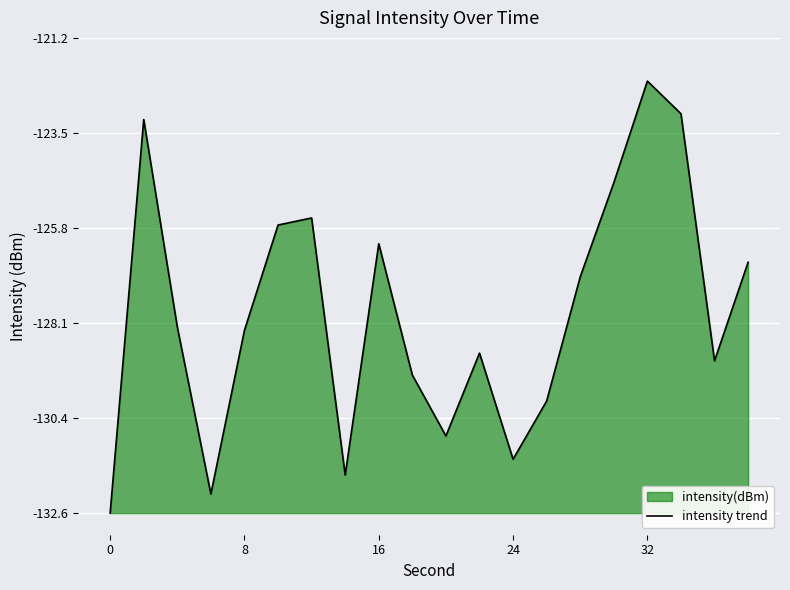

Does the chart display data point markers on the line(s)?

No